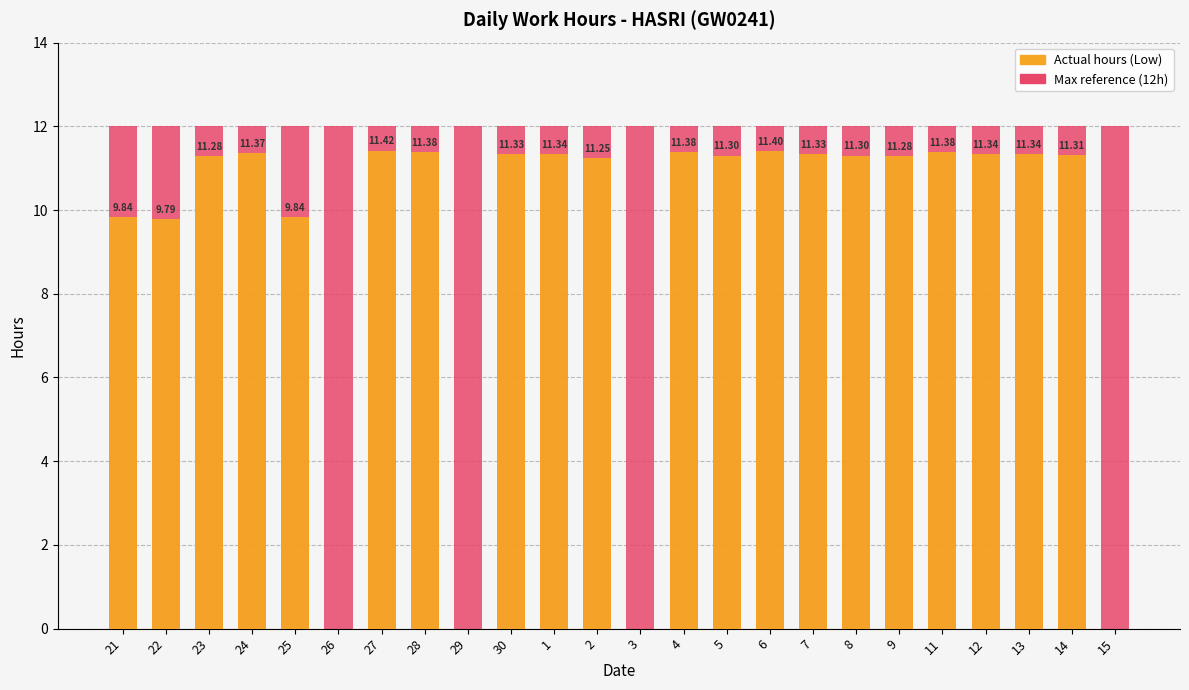

Reading left to right, transcribe all the data shown in this chart.

Maximum hours (day): 12.0	12.0	12.0	12.0	12.0	12.0	12.0	12.0	12.0	12.0	12.0	12.0	12.0	12.0	12.0	12.0	12.0	12.0	12.0	12.0	12.0	12.0	12.0	12.0
Actual hours worked: 9.8	9.8	11.3	11.4	9.8	0.0	11.4	11.4	0.0	11.3	11.3	11.2	0.0	11.4	11.3	11.4	11.3	11.3	11.3	11.4	11.3	11.3	11.3	0.0